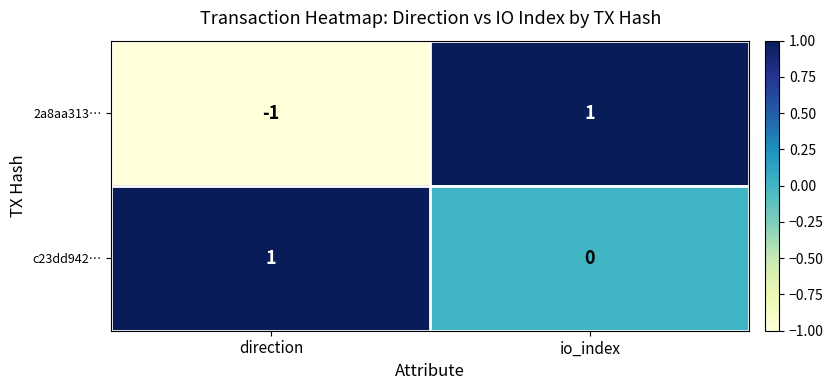

Which series has the largest range (max minus min)?

2a8aa313…